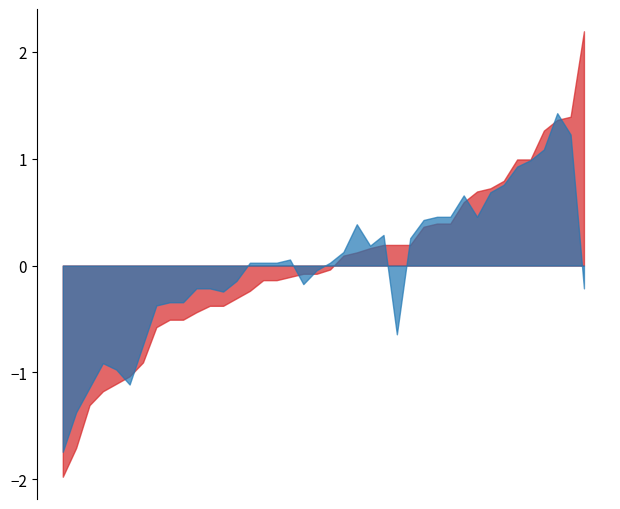

What is the maximum value shown in the chart?

2.2